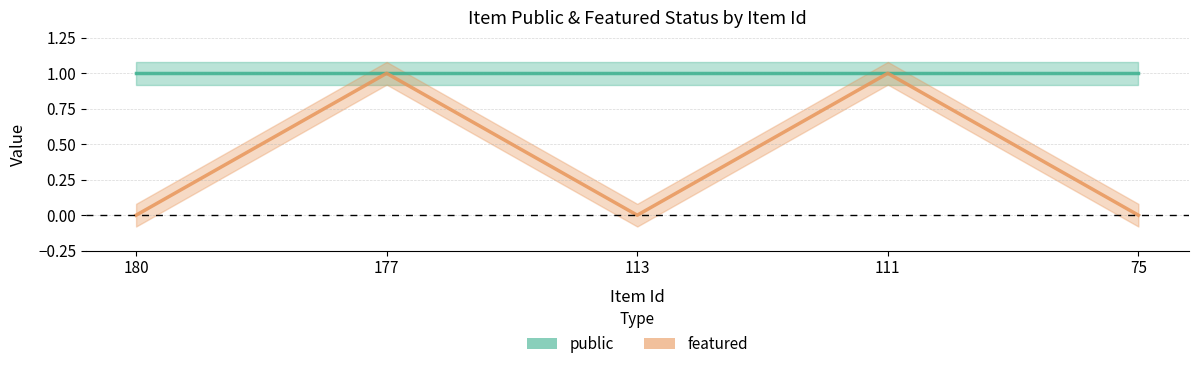

What is the change in value from 180 to 177?

+1